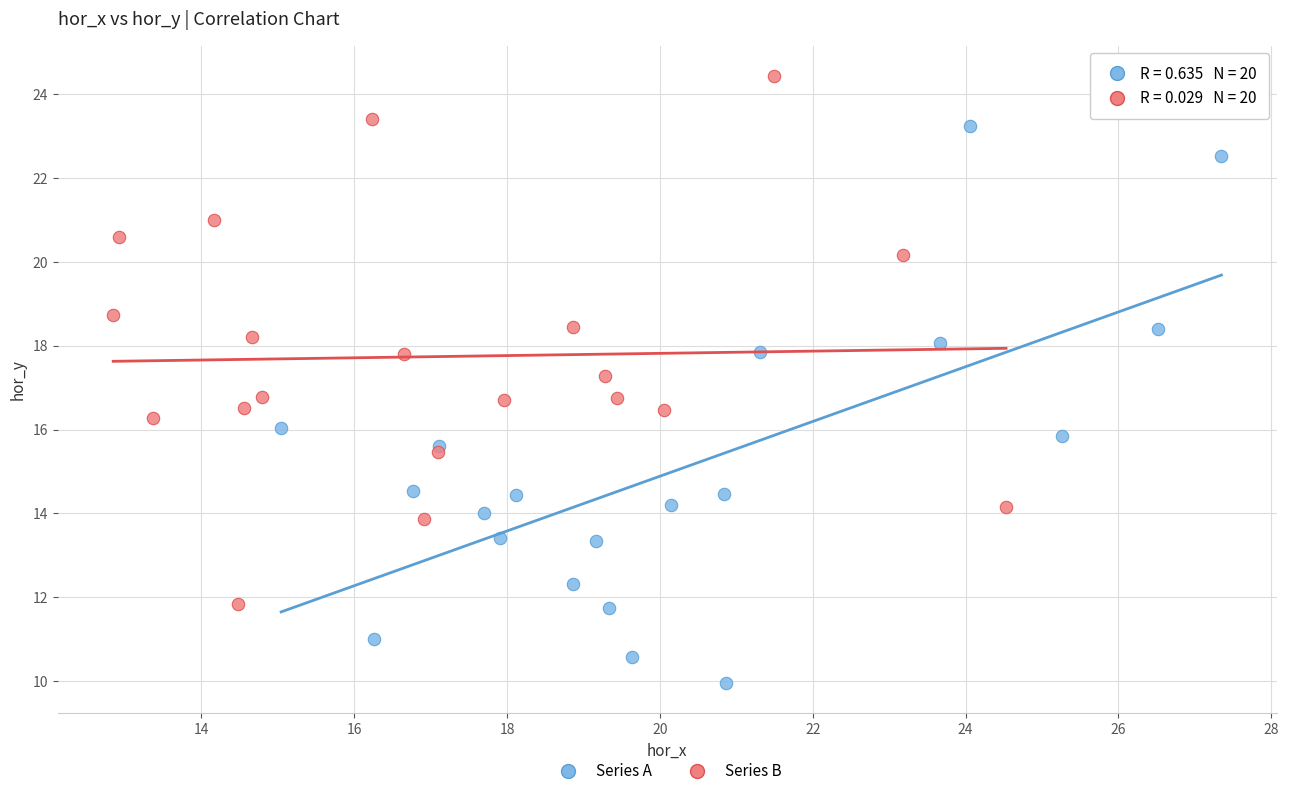

Which series has the widest spread of Y values?

Series A